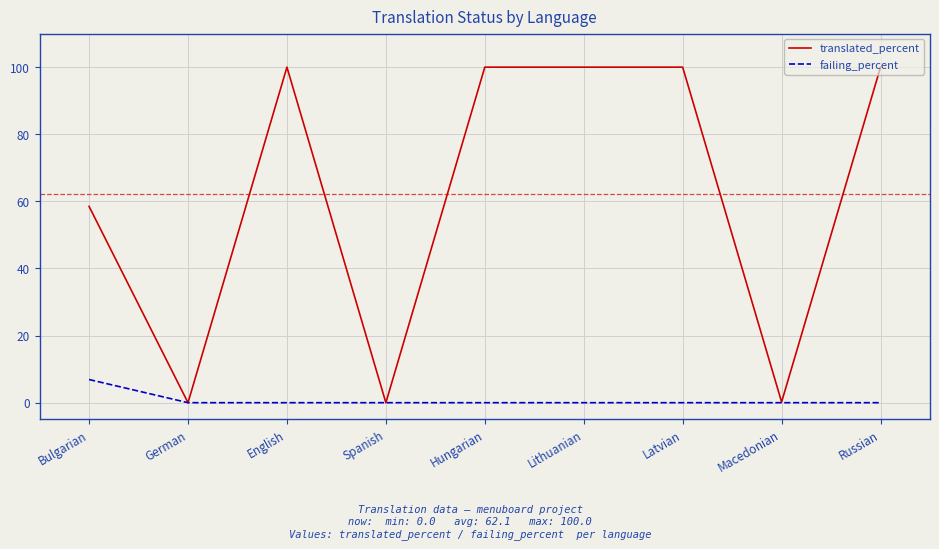

Is the value of translated_percent at Macedonian greater than the value of failing_percent at Bulgarian?

No